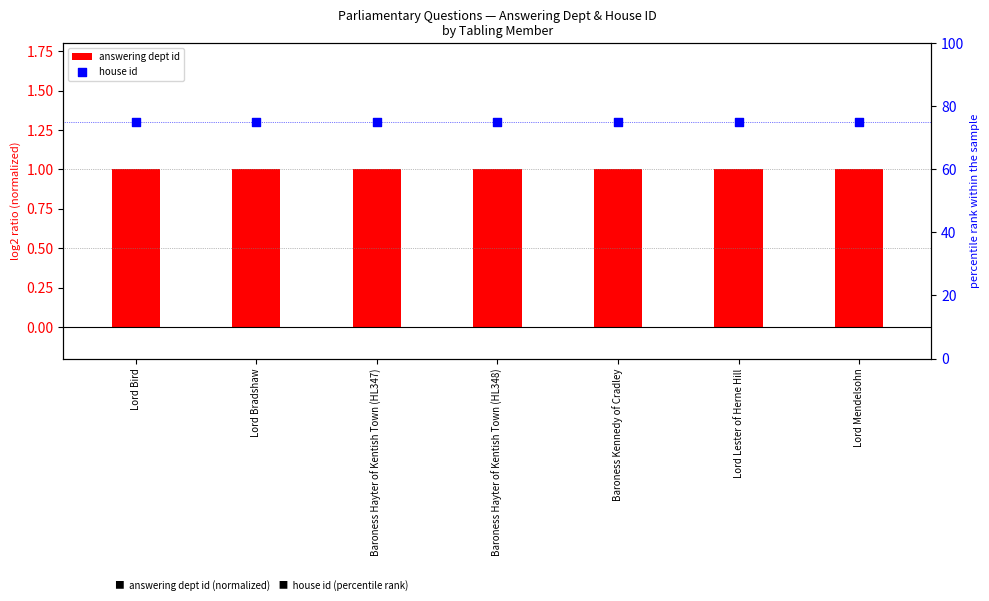

Which series contains the lowest Y value?

answering dept id